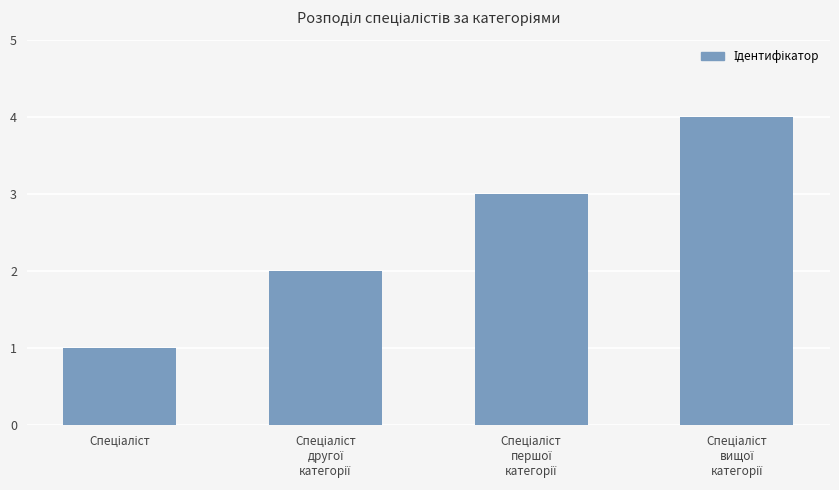

What is the maximum value shown in the chart?

4